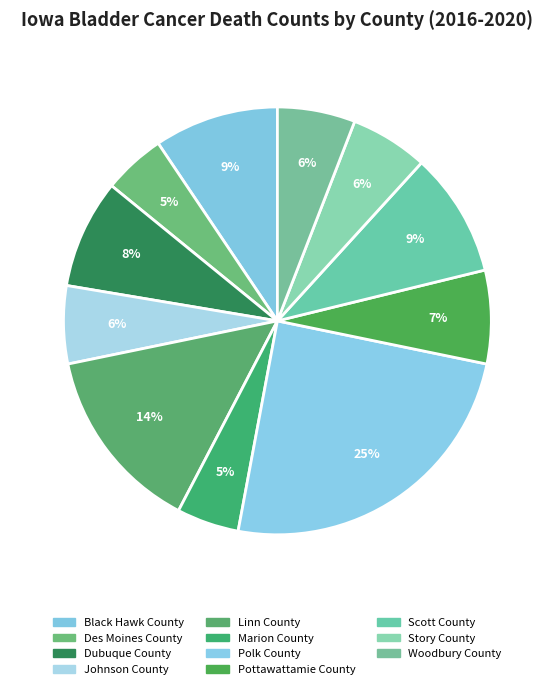

To the nearest percent, what is the combined percentage of Woodbury County and Dubuque County?

14%